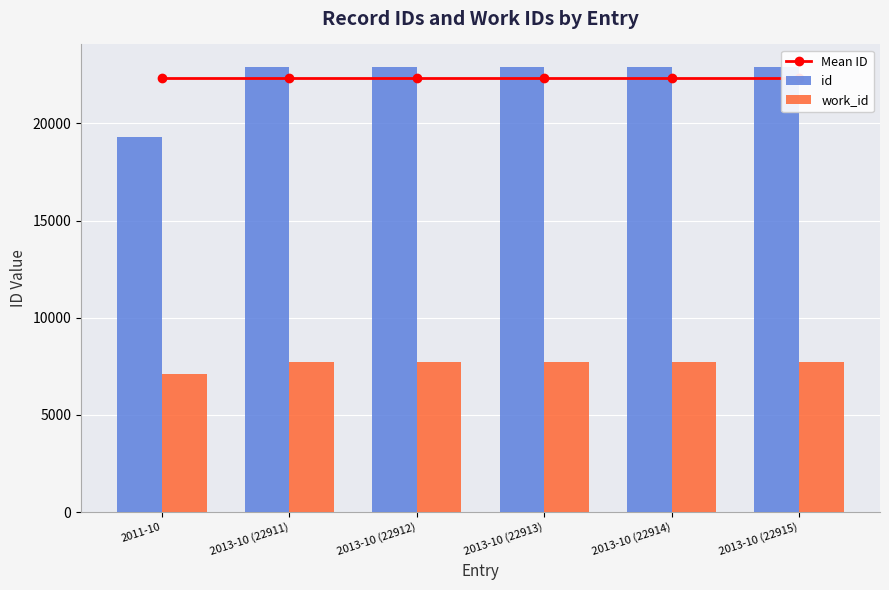

What is the minimum value shown in the chart?

7123.0